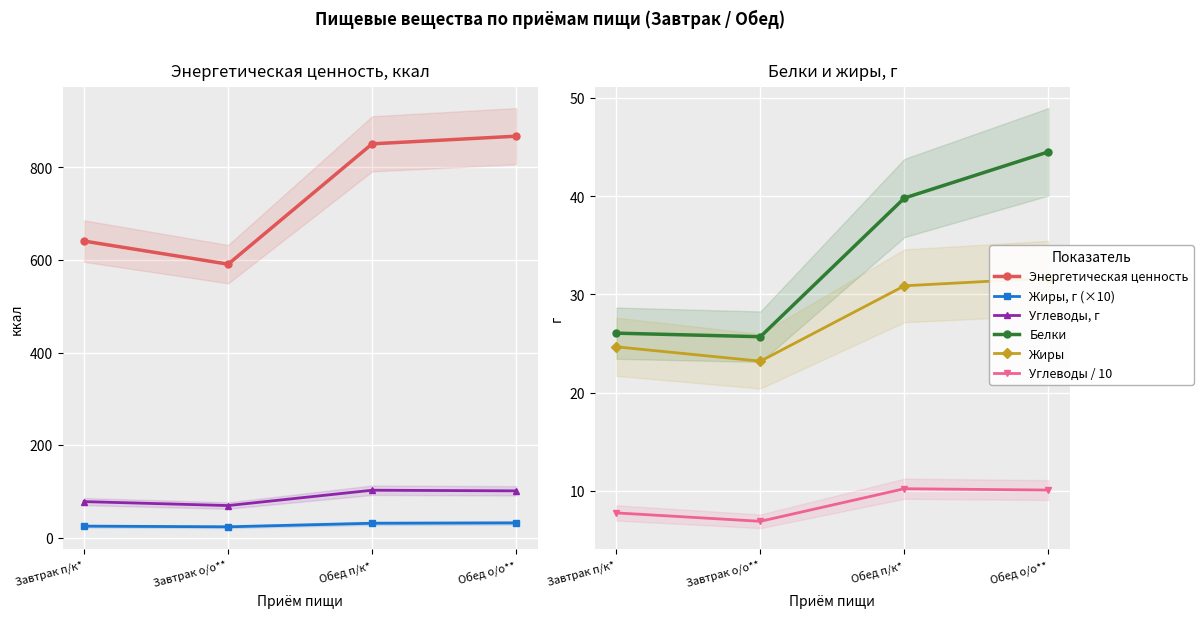

Rank the series by their maximum value, from highest to lowest.

Энергетическая ценность, Углеводы, г, Белки, Жиры, г (×10), Жиры, Углеводы / 10